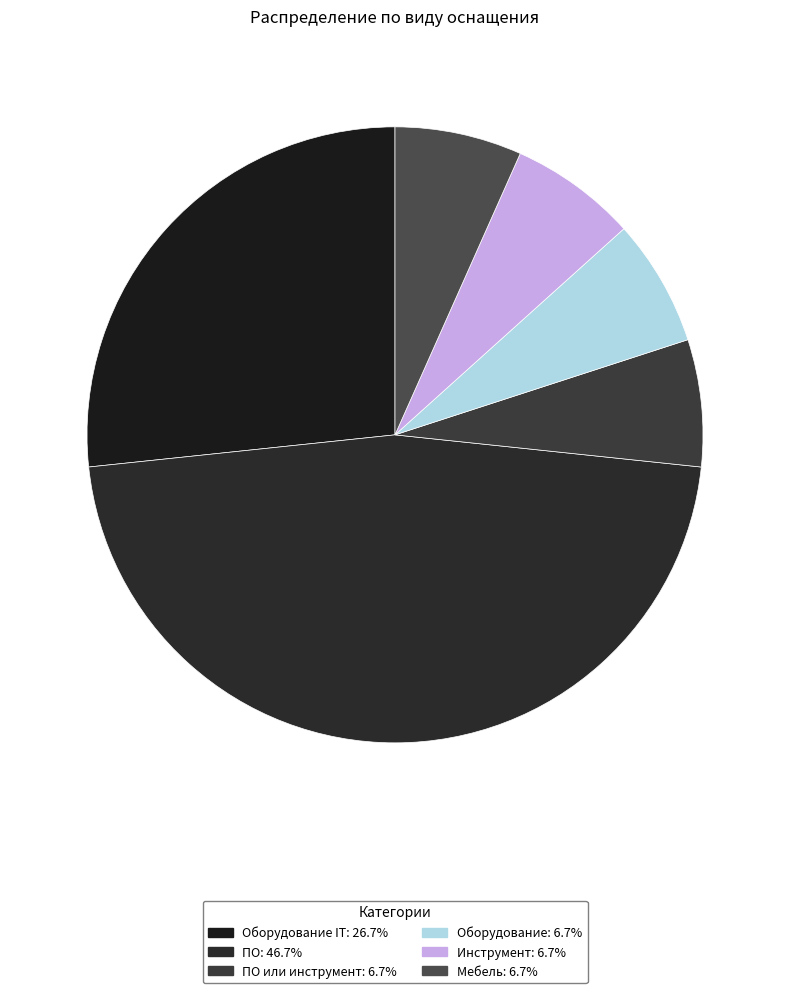

How many segments does this pie chart have?

6